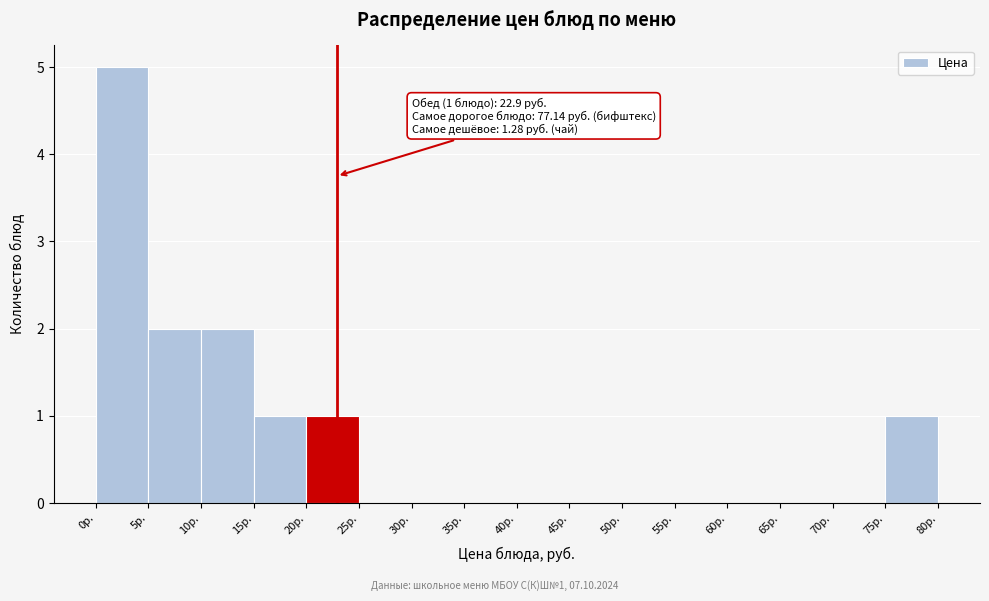

Over which range of the x-axis is the bar tallest?

0 to 5